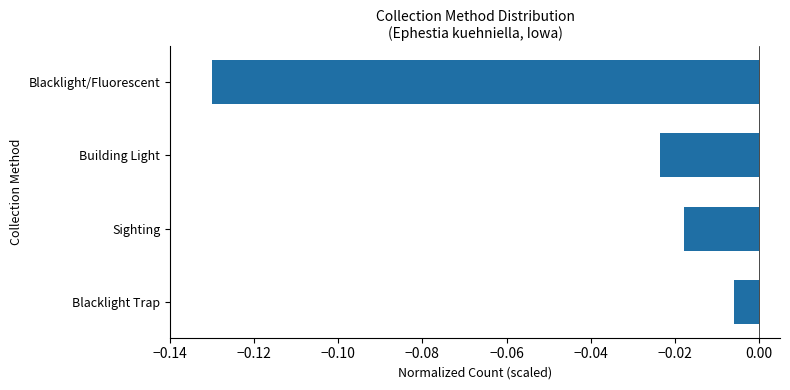

The value at Blacklight/Fluorescent is -0.2. True or false?

False